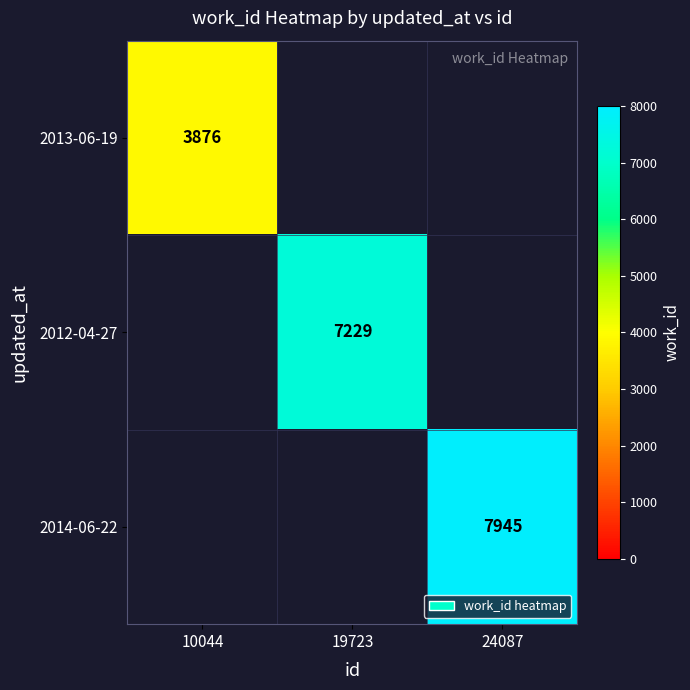

Which has a higher value, 10044 or 19723?

19723